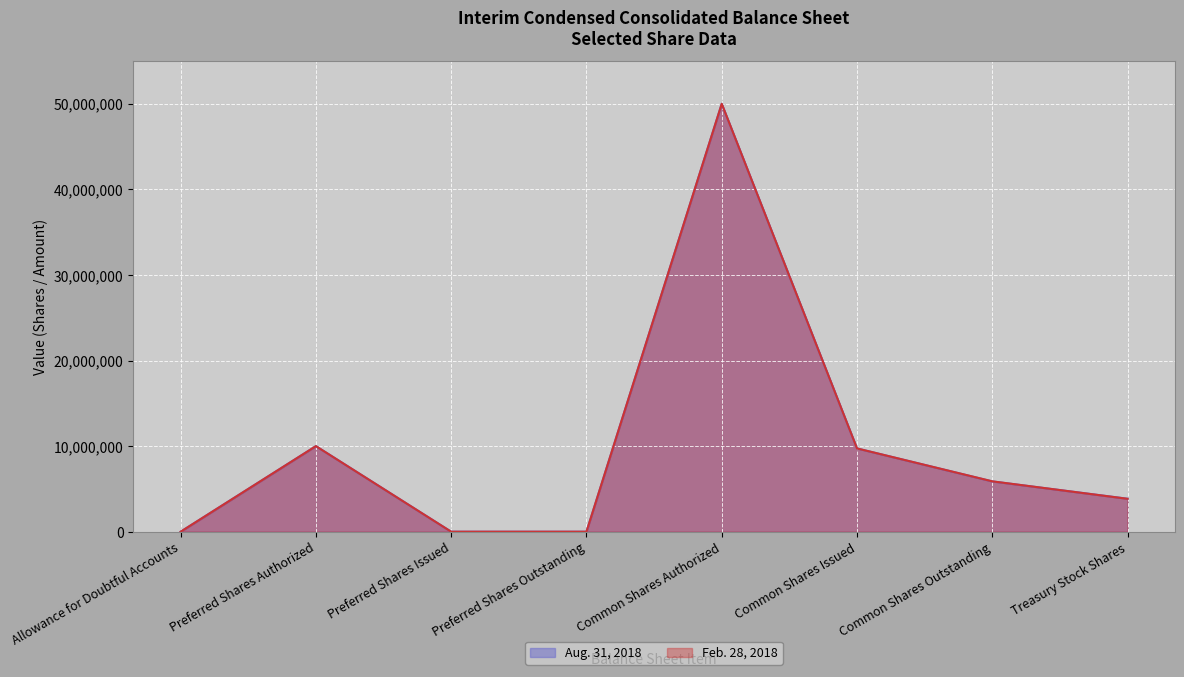

What is the greatest value displayed?

50000000